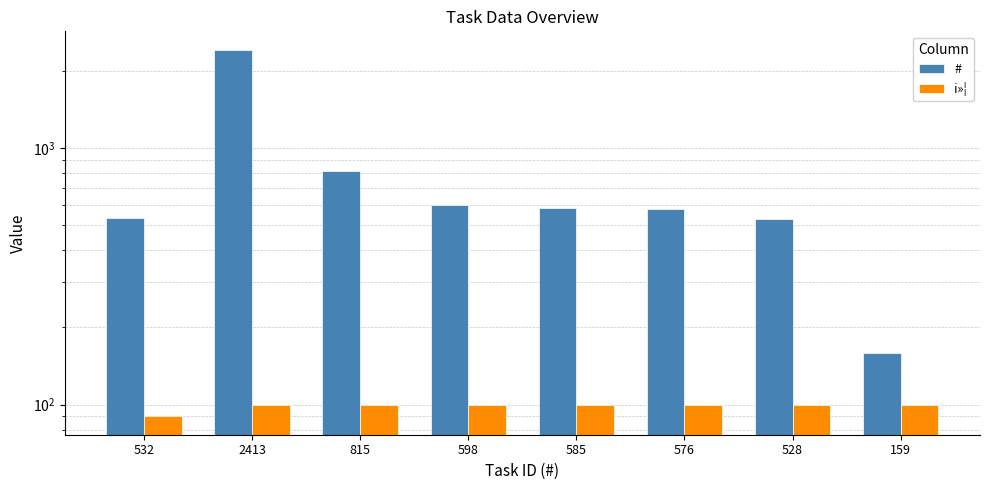

Which series has the widest spread of values?

#